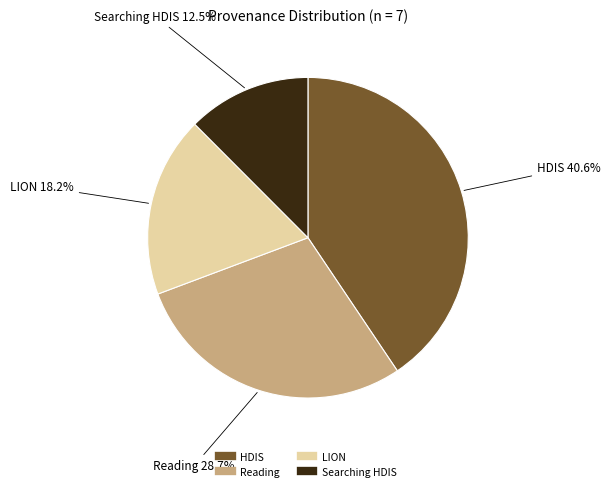

How many slices are in this pie chart?

4